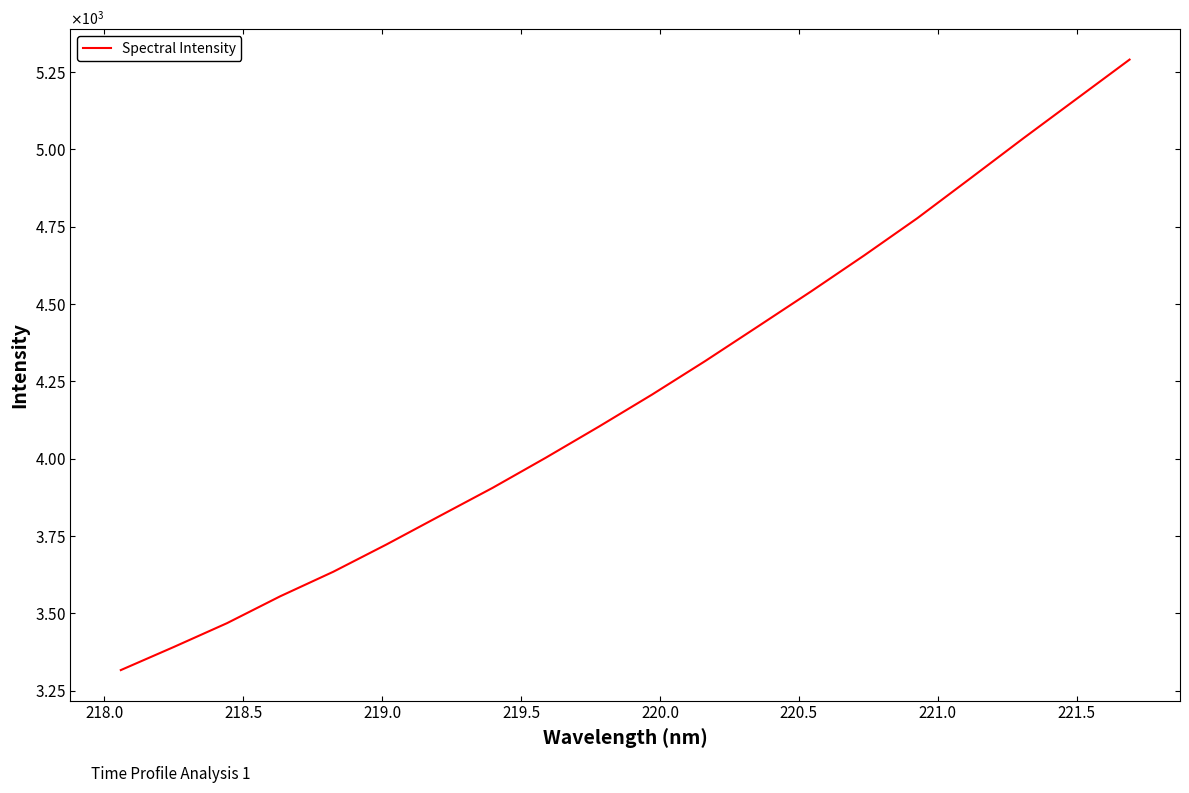

What is the minimum value shown in the chart?

3316.9